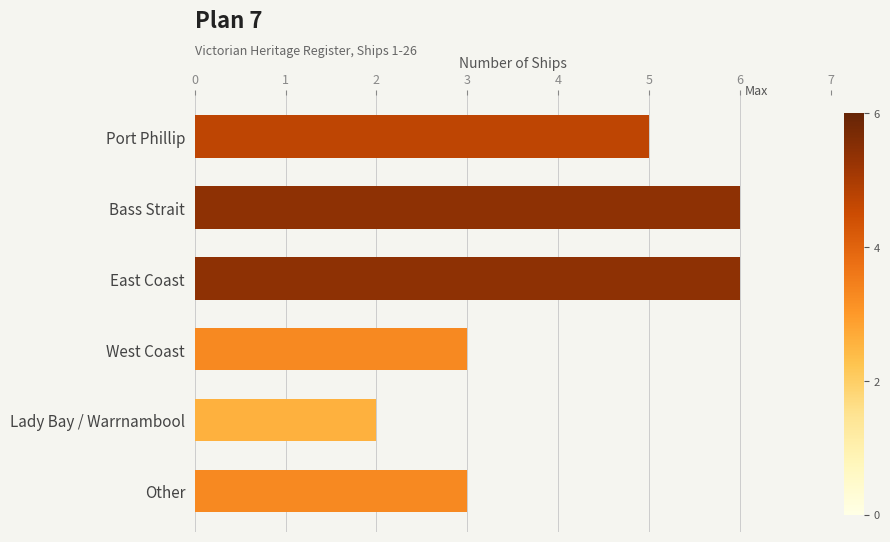

What is the change in value from Lady Bay / Warrnambool to Other?

+1